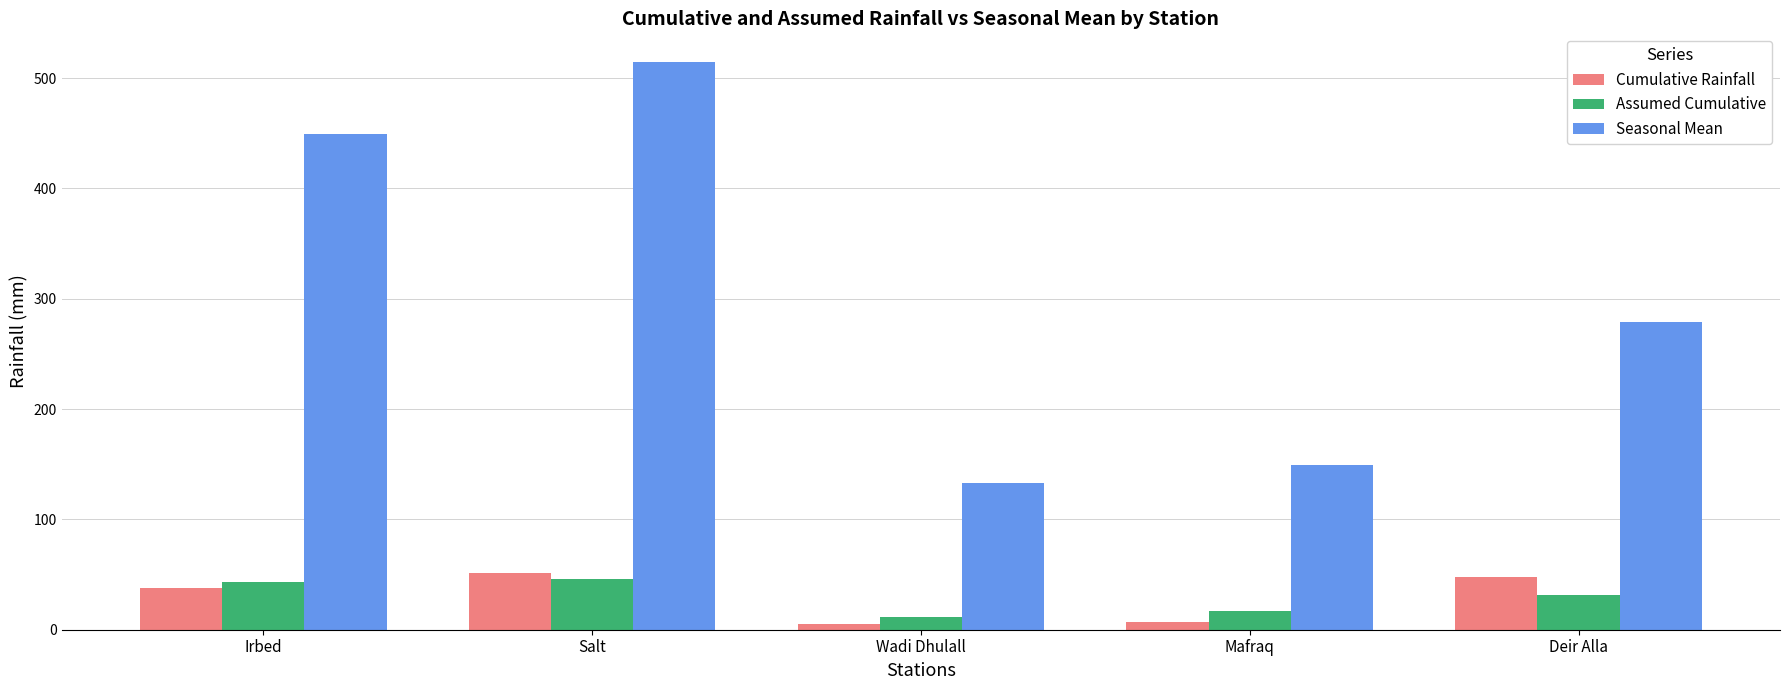

Reading right to left, what are all the values shown in this chart?

Cumulative Rainfall: 47.4	7.0	4.8	51.6	37.7
Assumed Cumulative: 31.9	16.9	11.5	46.0	43.0
Seasonal Mean: 278.8	149.0	133.4	514.8	449.2